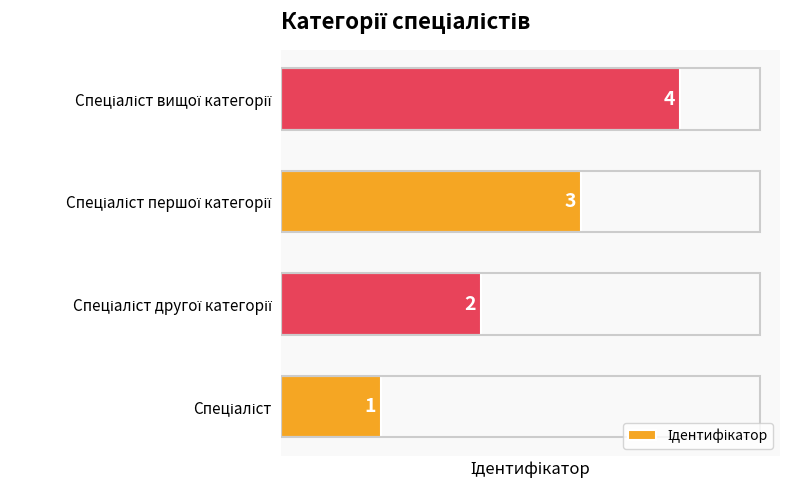

What is the minimum value shown in the chart?

1